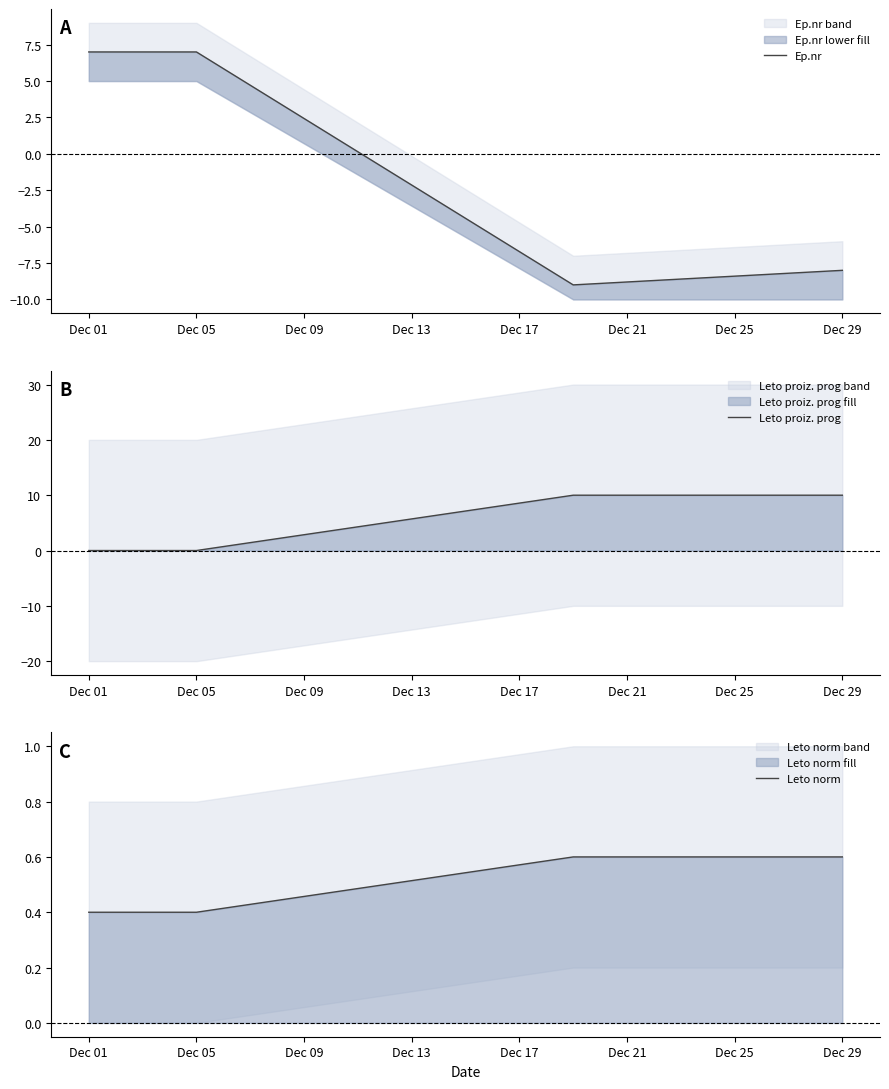

Is it true that Leto proiz. prog equals -5.4 at Dec 05?

False